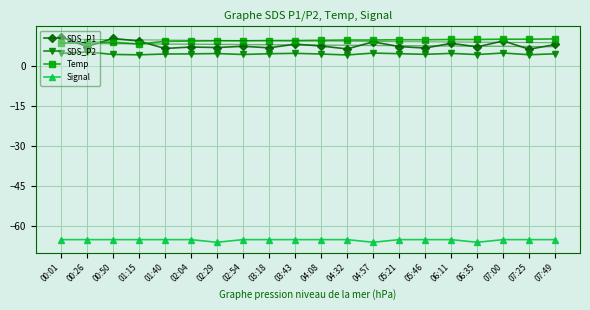

What are all the series names shown in the legend?

SDS_P1, SDS_P2, Temp, Signal